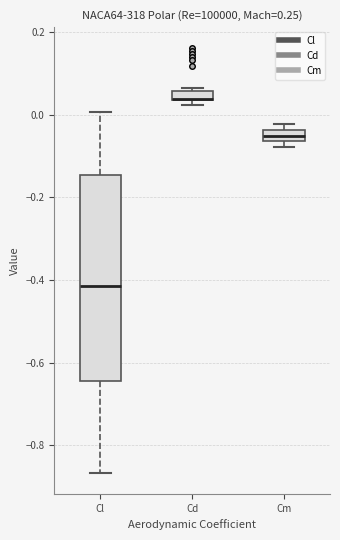

Where is the upper edge of the box for Cd on the y-axis? The values are not printed on the chart, so give them approximately, as read against the axis.

0.06